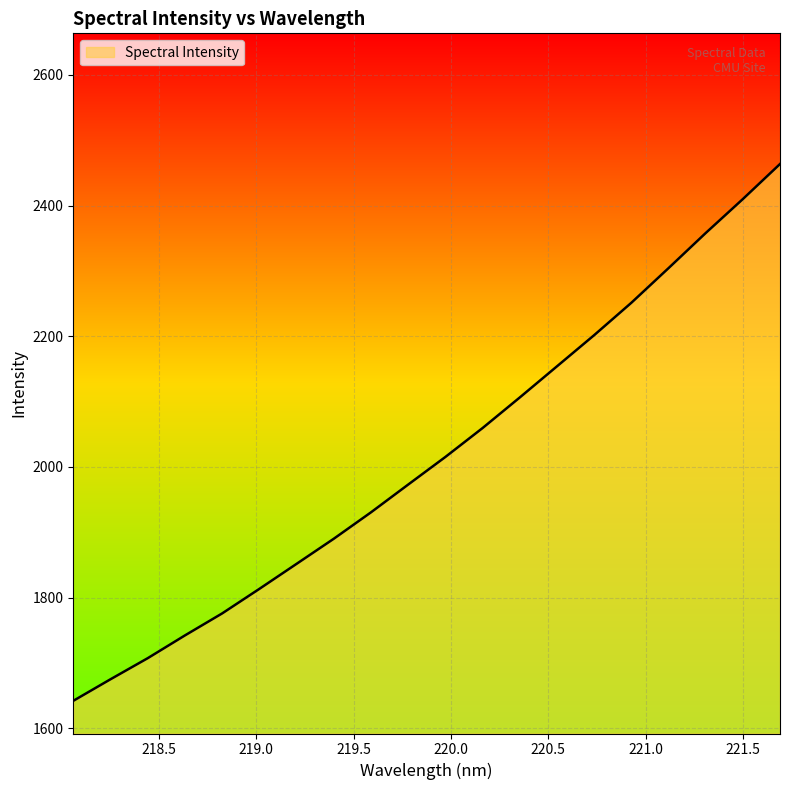

How many distinct data groups are displayed?

1